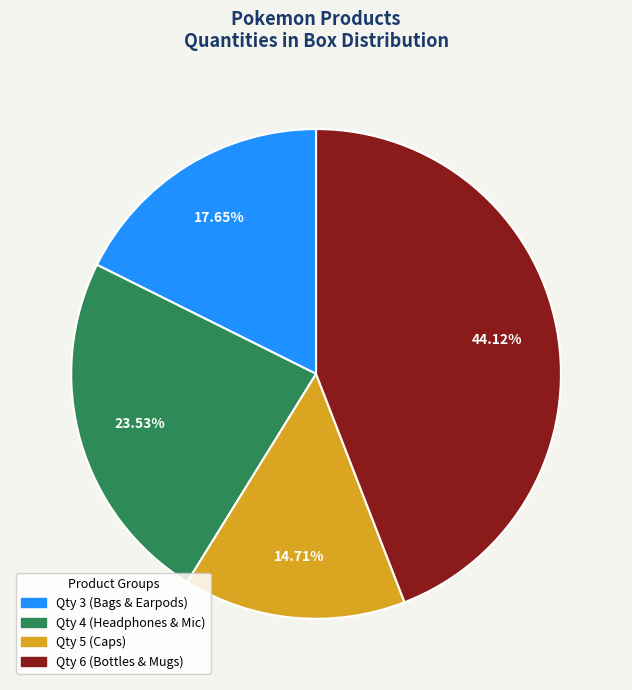

Does any single category account for the majority?

No